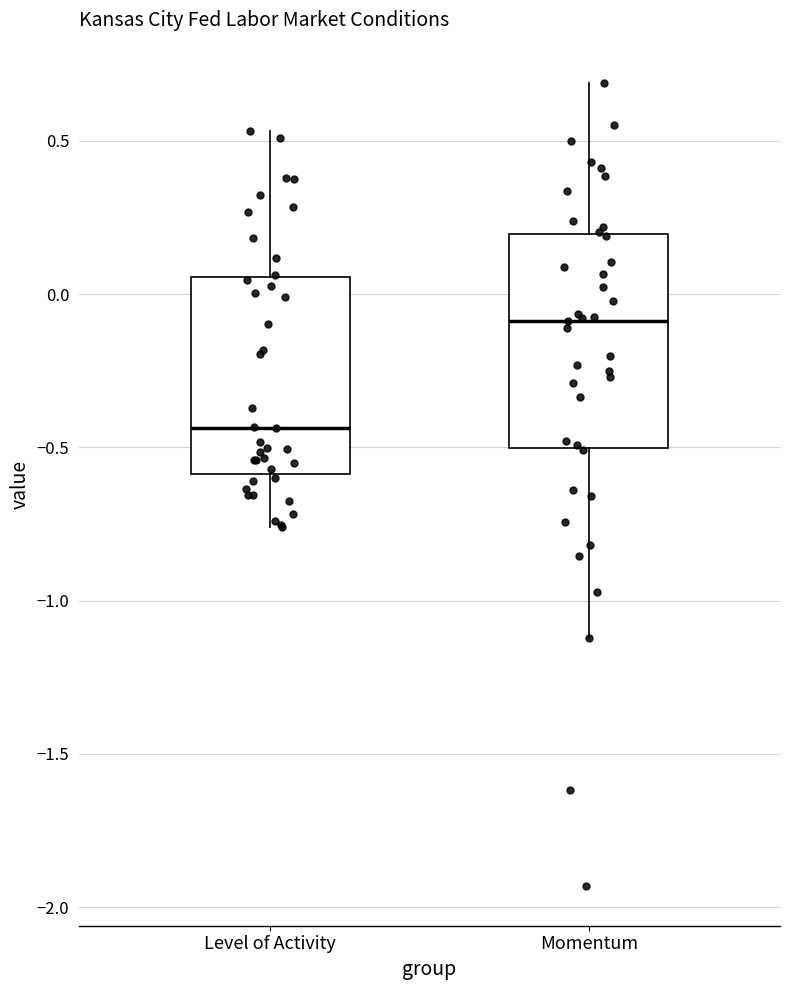

Where does the upper whisker of the box for Momentum end on the y-axis? The values are not printed on the chart, so give them approximately, as read against the axis.

0.70